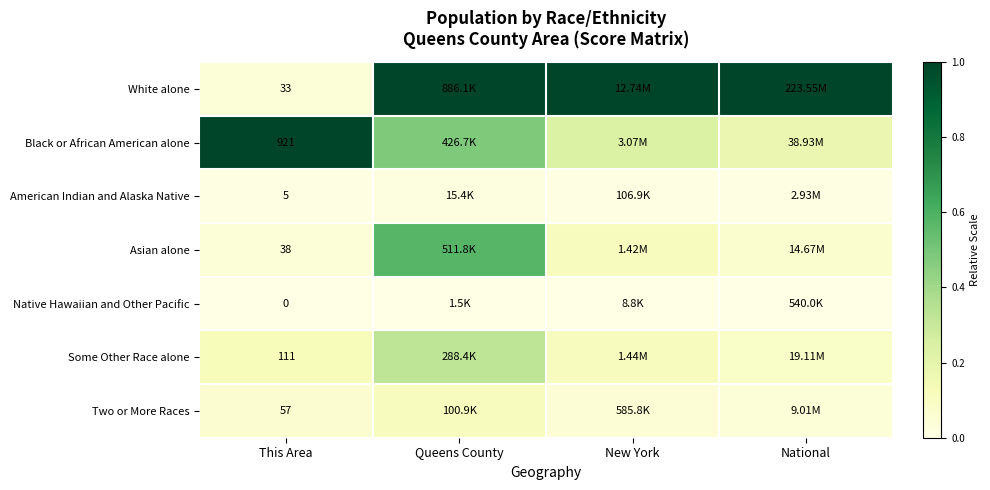

At how many categories does at least one series exceed 0?

4